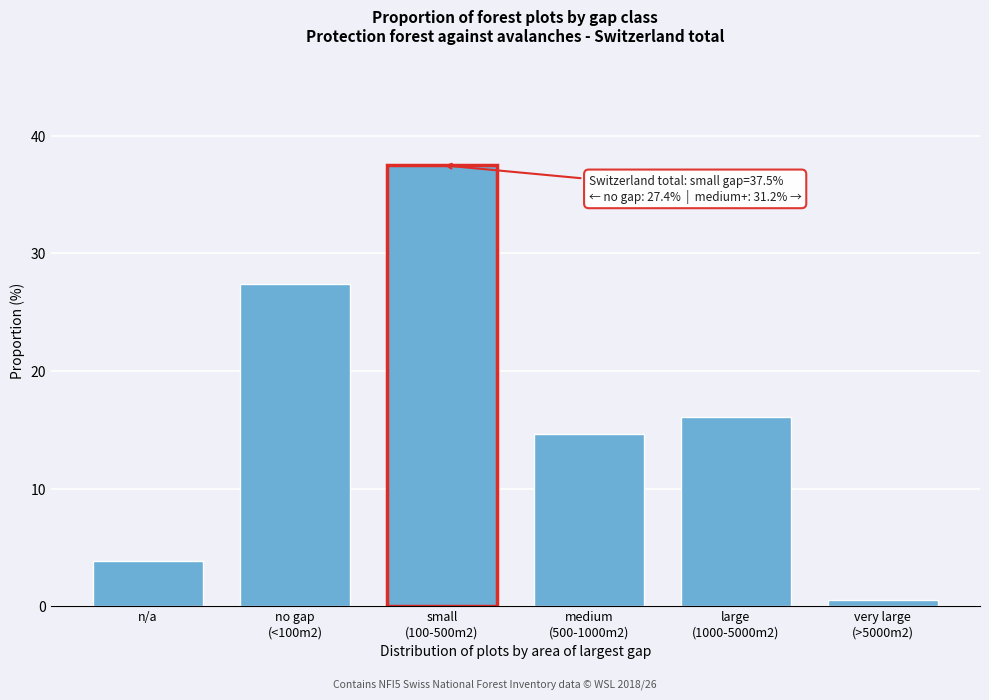

Reading left to right, list all the values displayed in this chart.

3.8	27.4	37.5	14.6	16.1	0.5